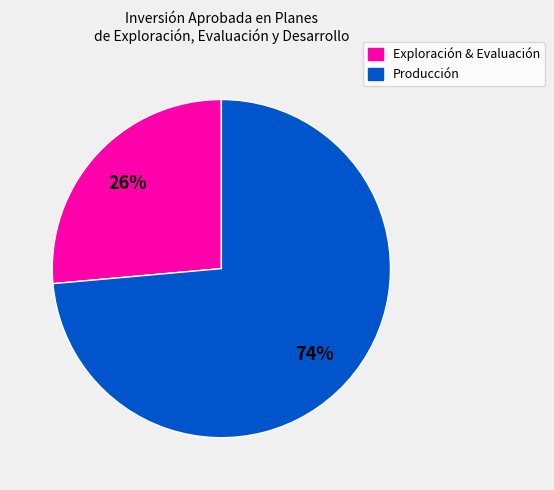

To the nearest percent, what is the average slice percentage?

50%